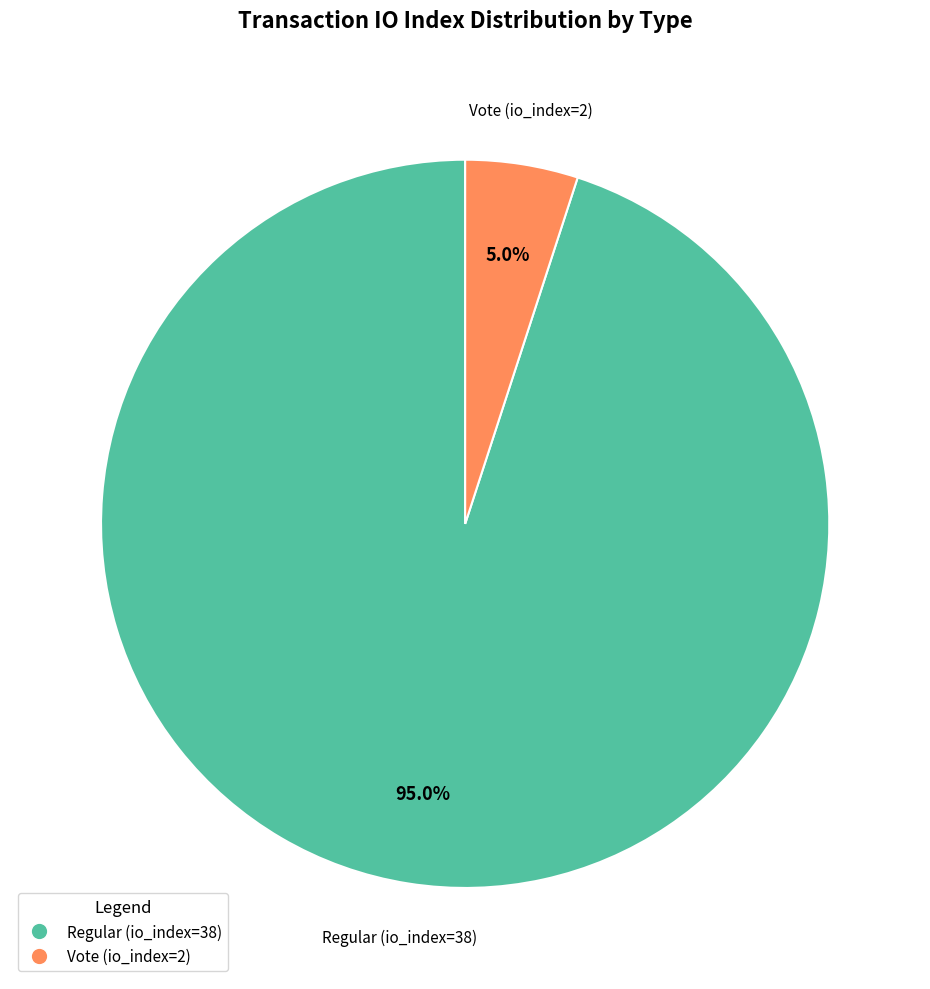

Which category accounts for the majority?

Regular (io_index=38)